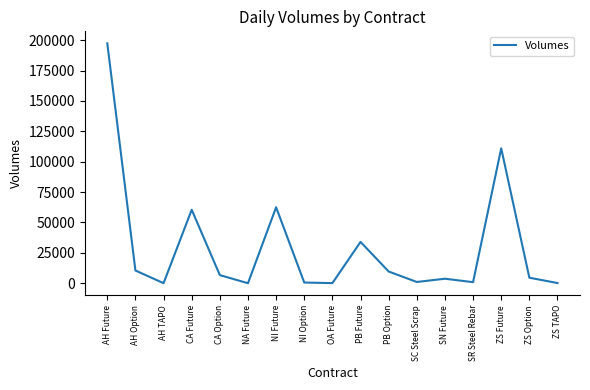

What is the difference between the maximum and minimum values?

197434